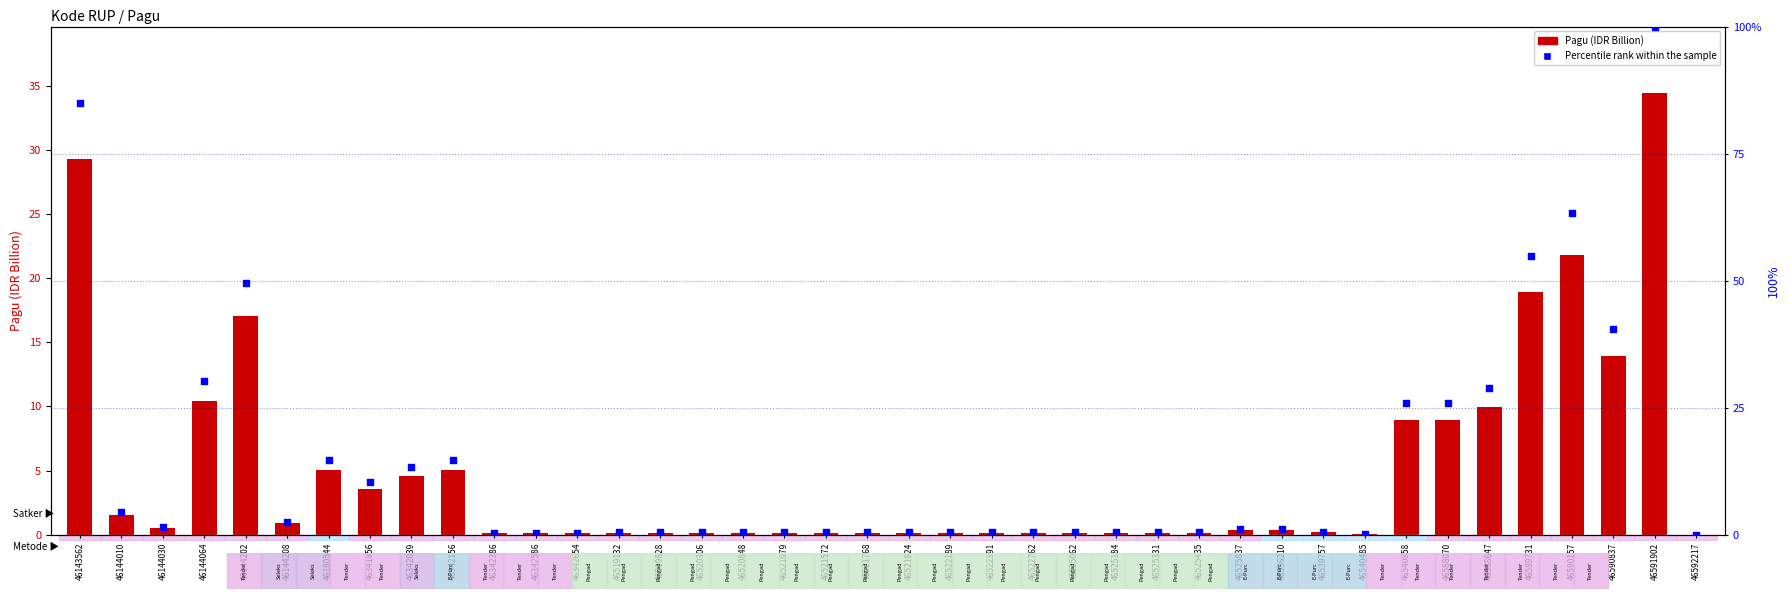

At which category is the sum across all series the highest?

46591902